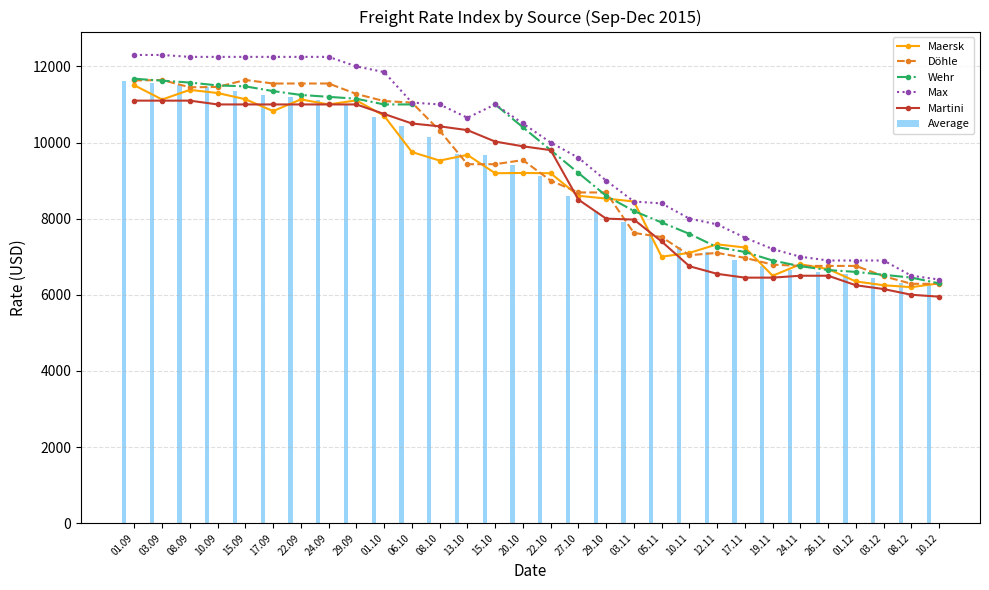

What are all the series names shown in the legend?

Maersk, Döhle, Wehr, Max, Martini, Average